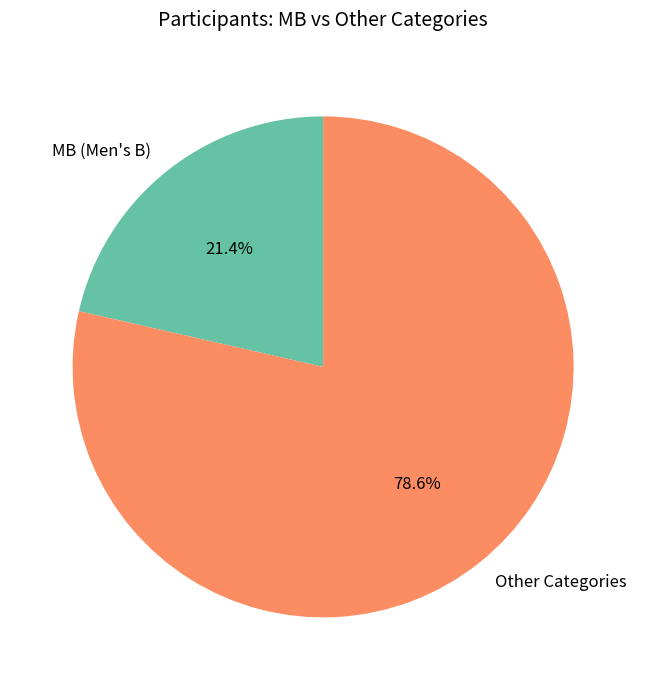

What percentage is NOT represented by Other Categories?

21.4%